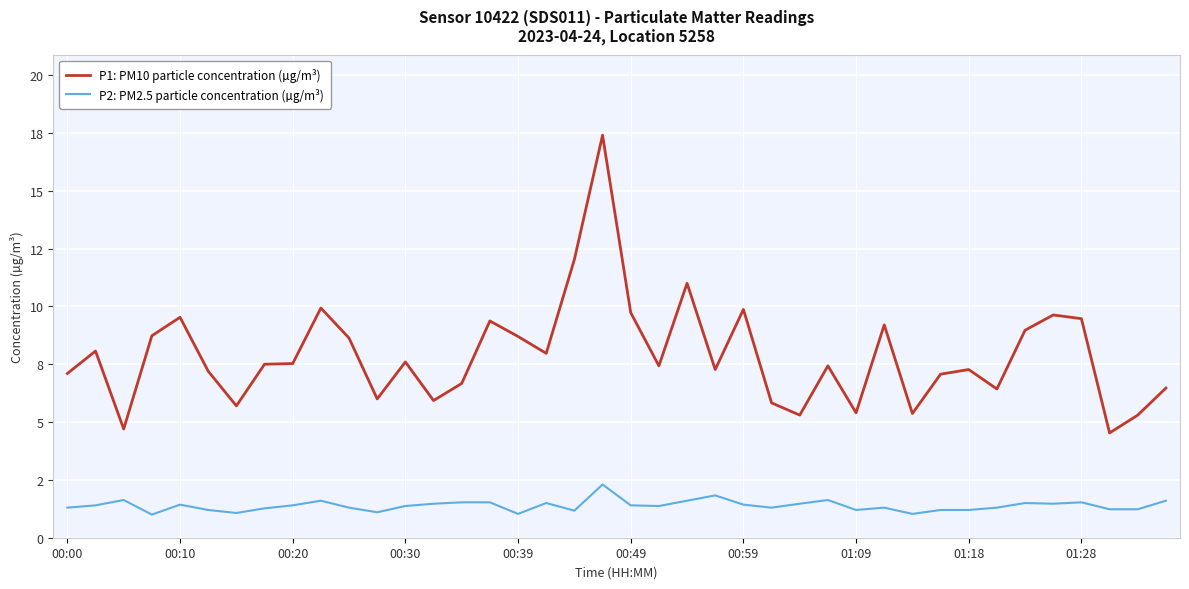

What is the average value of the P1: PM10 particle concentration (µg/m³) series?

7.9